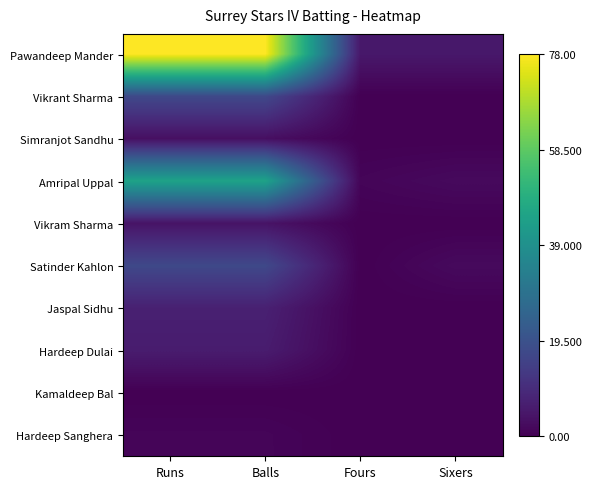

Reading right to left, extract all data points from this chart.

Pawandeep Mander: Sixers=5	Fours=5	Balls=78	Runs=78
Vikrant Sharma: Sixers=0	Fours=0	Balls=17	Runs=17
Simranjot Sandhu: Sixers=0	Fours=0	Balls=3	Runs=3
Amripal Uppal: Sixers=2	Fours=1	Balls=45	Runs=45
Vikram Sharma: Sixers=0	Fours=0	Balls=4	Runs=4
Satinder Kahlon: Sixers=2	Fours=0	Balls=17	Runs=17
Jaspal Sidhu: Sixers=0	Fours=0	Balls=7	Runs=7
Hardeep Dulai: Sixers=0	Fours=0	Balls=6	Runs=6
Kamaldeep Bal: Sixers=0	Fours=0	Balls=0	Runs=0
Hardeep Sanghera: Sixers=0	Fours=0	Balls=1	Runs=1